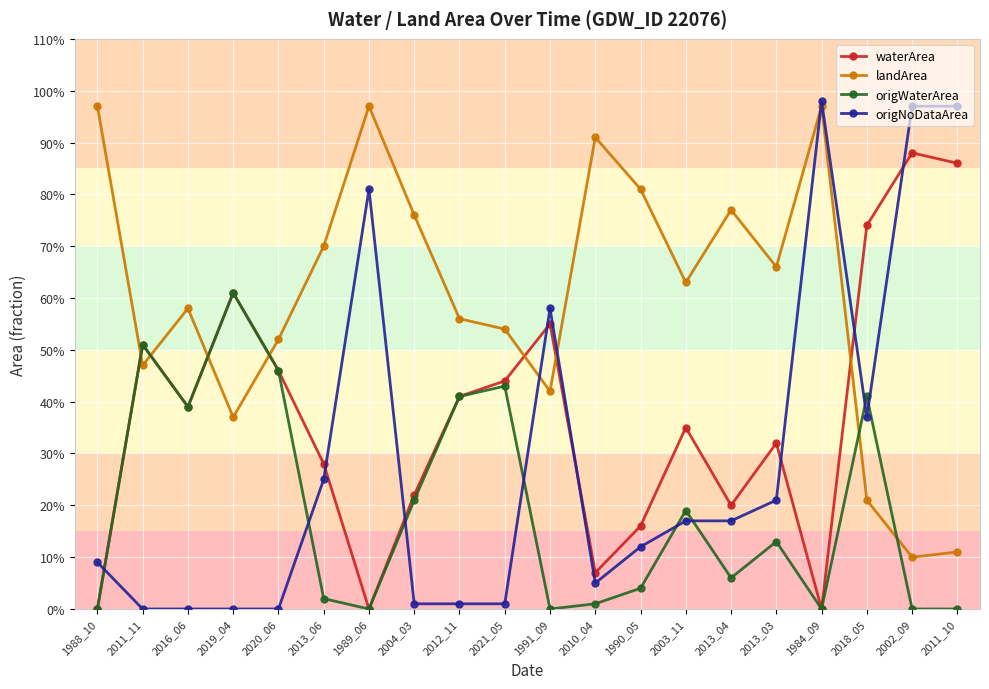

Between which two adjacent categories do origNoDataArea and landArea first intersect?

2021_05 and 1991_09